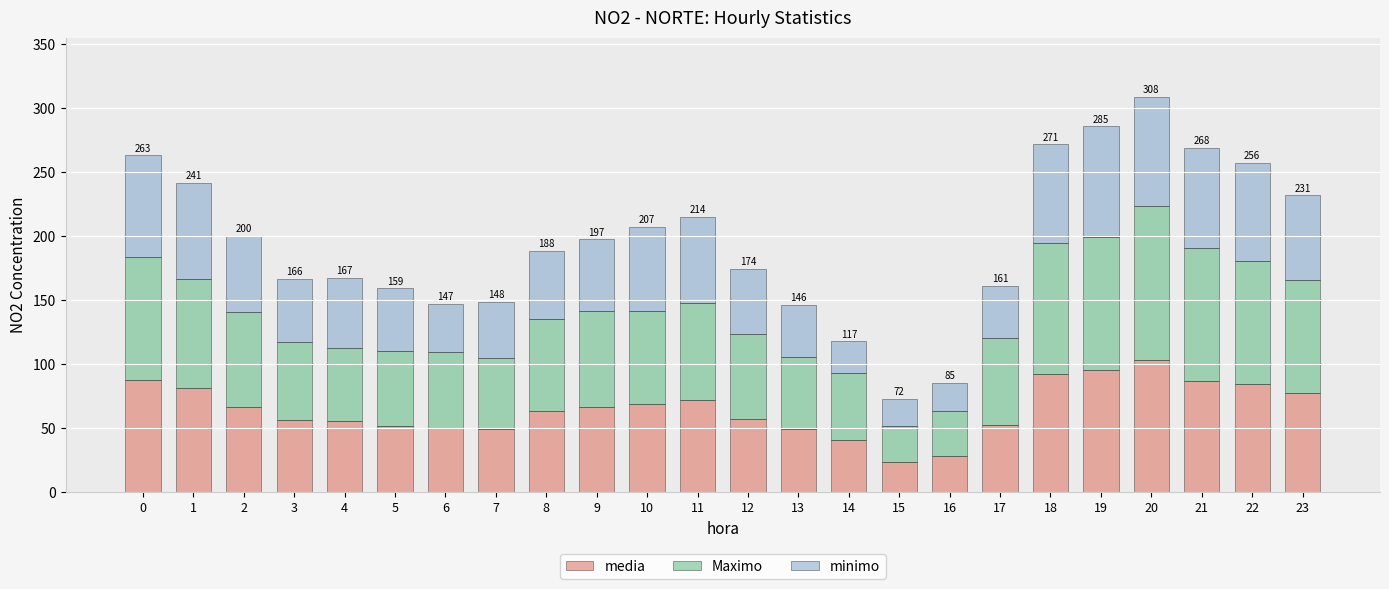

The media series shows 66.5 at 9. True or false?

True